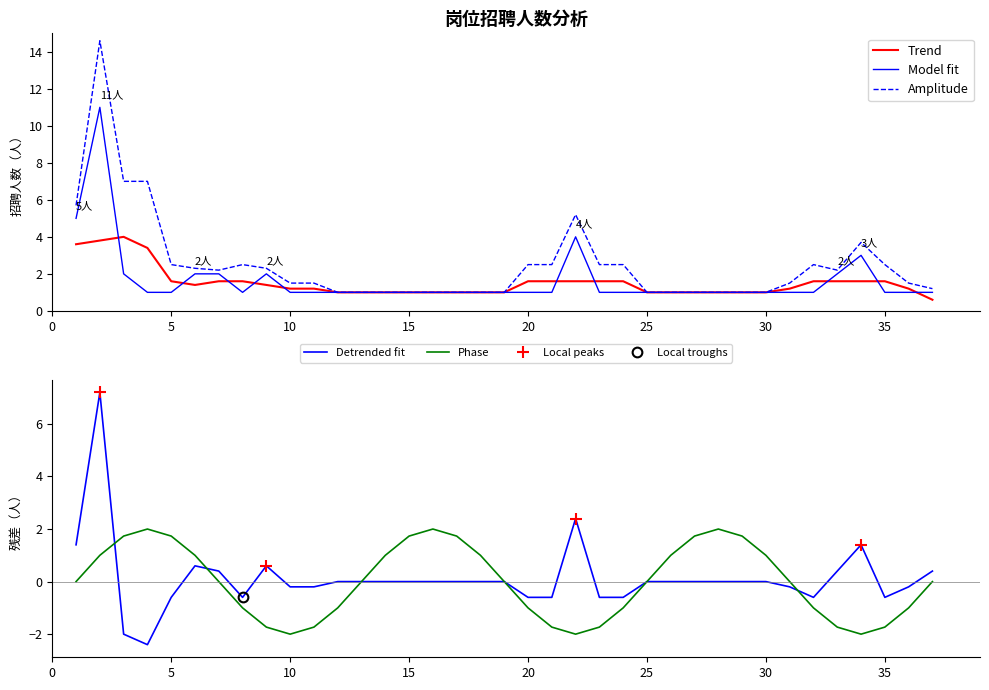

What is the minimum value for Trend?

0.6